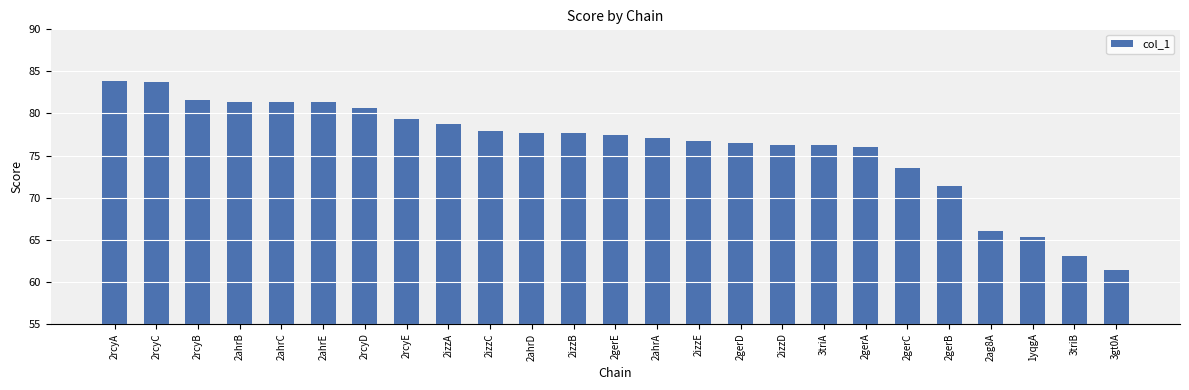

What is the smallest value displayed?

61.3